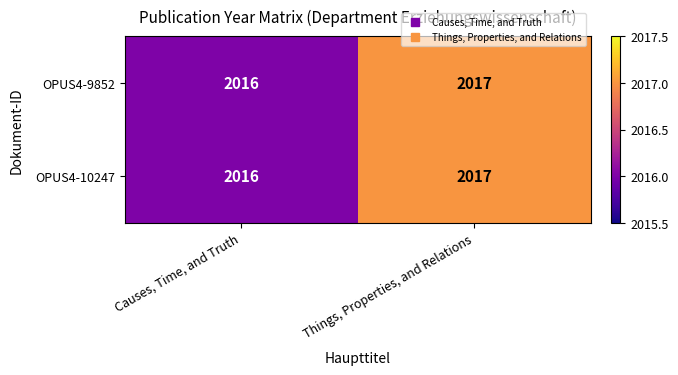

Where is OPUS4-9852 nearest to the value 2016?

Causes, Time, and Truth